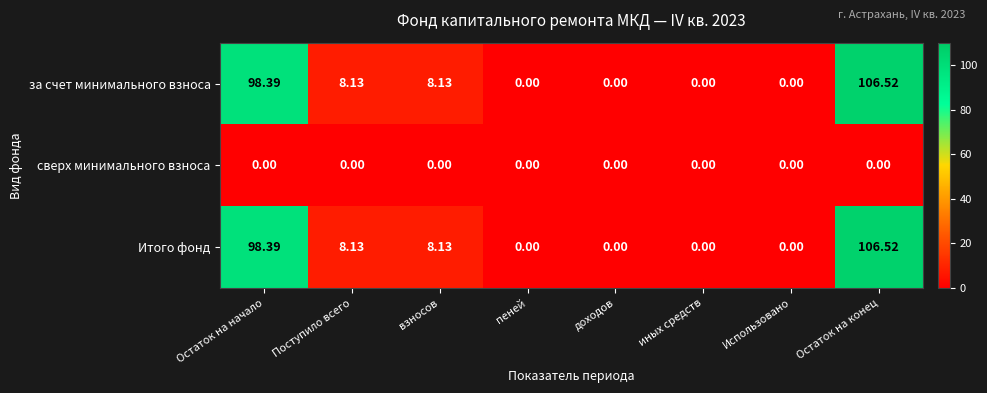

Is the value of за счет минимального взноса at Поступило всего greater than the value of сверх минимального взноса at взносов?

Yes